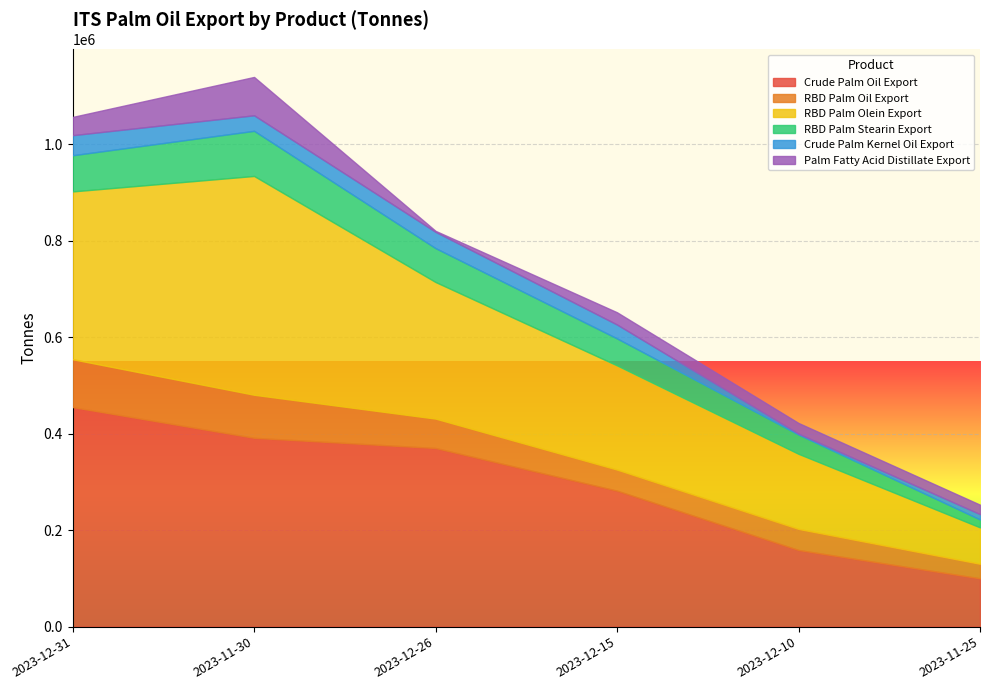

Reading left to right, list all the values displayed in this chart.

Crude Palm Oil Export: 455020	391290	370120	281675	158765	100065
RBD Palm Oil Export: 99120	89200	60920	43720	43720	30220
RBD Palm Olein Export: 347630	453318	283040	215890	155590	75390
RBD Palm Stearin Export: 74935	93495	70135	55855	39900	16400
Crude Palm Kernel Oil Export: 41585	32200	33830	28800	1900	11000
Palm Fatty Acid Distillate Export: 37810	79470	2000	25400	22100	19600